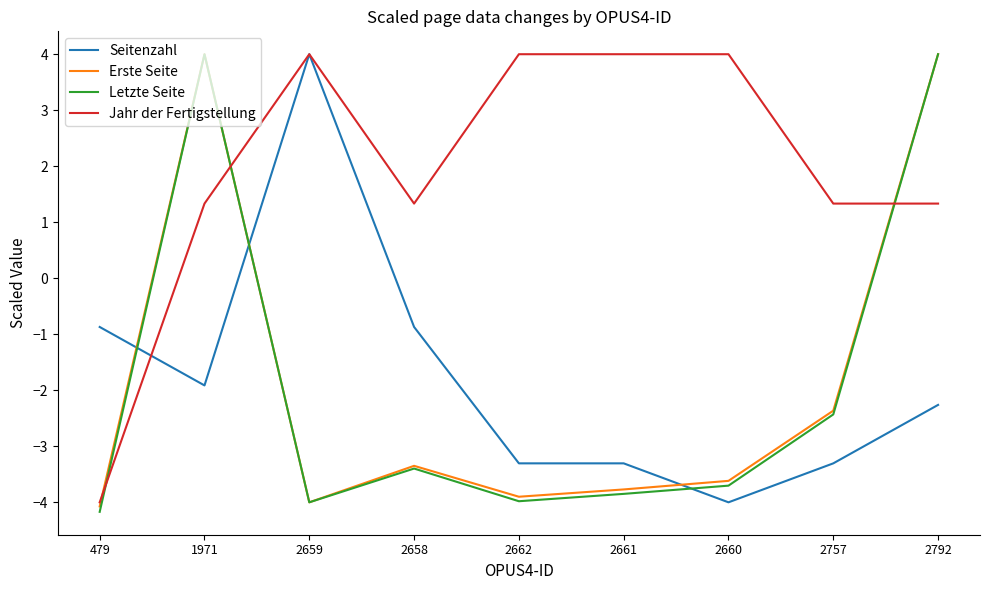

What is the maximum value shown in the chart?

4.0